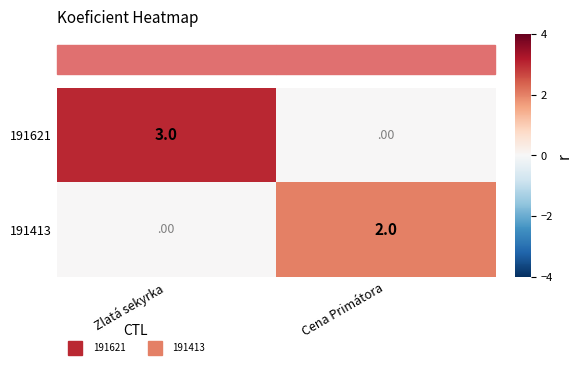

What is the total value across all series at Zlatá sekyrka?

3